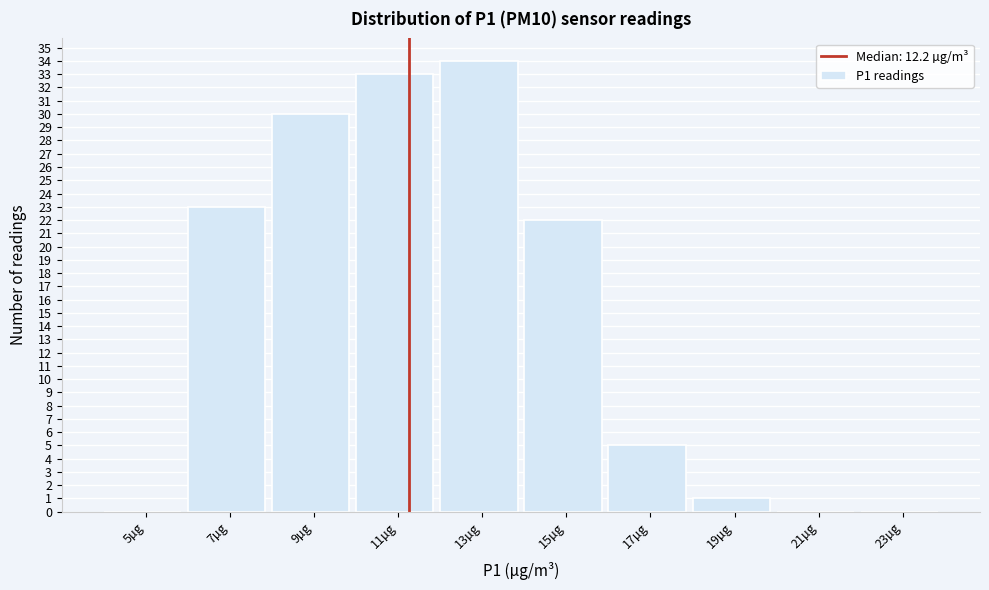

Reading left to right, what are all the values shown in this chart?

5µg=0	7µg=23	9µg=30	11µg=33	13µg=34	15µg=22	17µg=5	19µg=1	21µg=0	23µg=0